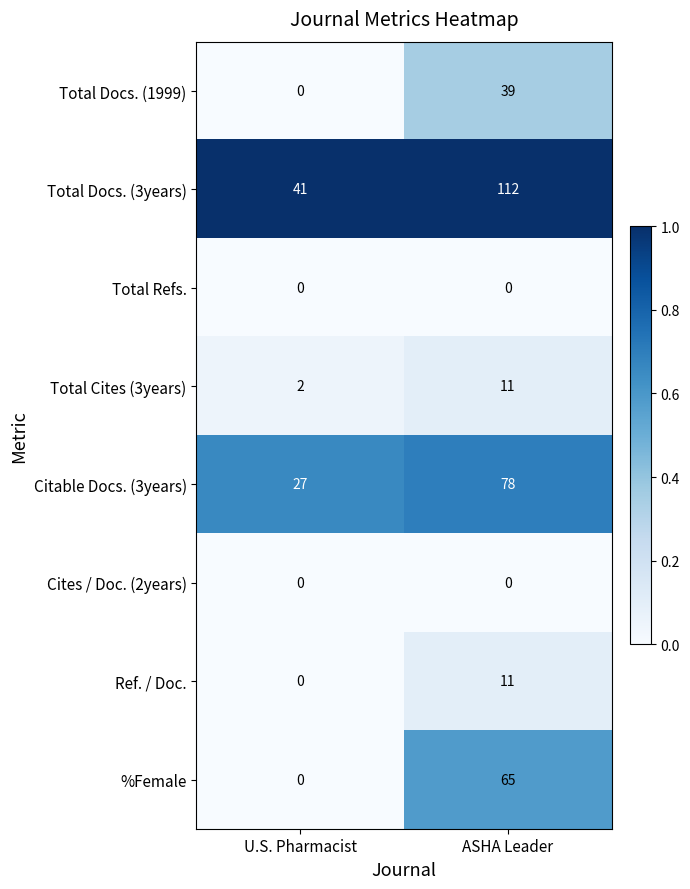

Reading left to right, what are all the values shown in this chart?

Total Docs. (1999): 0	39
Total Docs. (3years): 41	112
Total Refs.: 0	0
Total Cites (3years): 2	11
Citable Docs. (3years): 27	78
Cites / Doc. (2years): 0	0
Ref. / Doc.: 0	11
%Female: 0	65